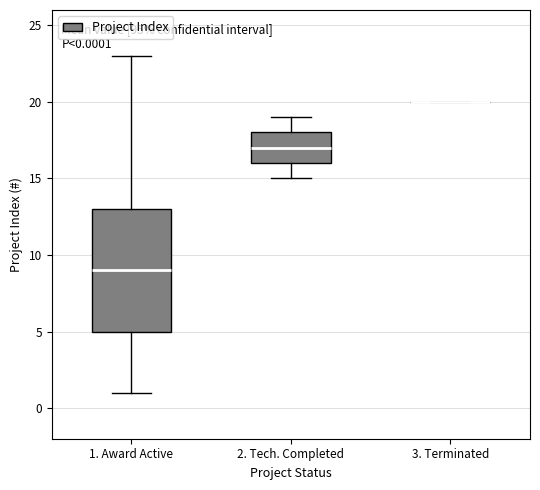

Which box is the tallest, from its lower edge to its upper edge?

1. Award Active